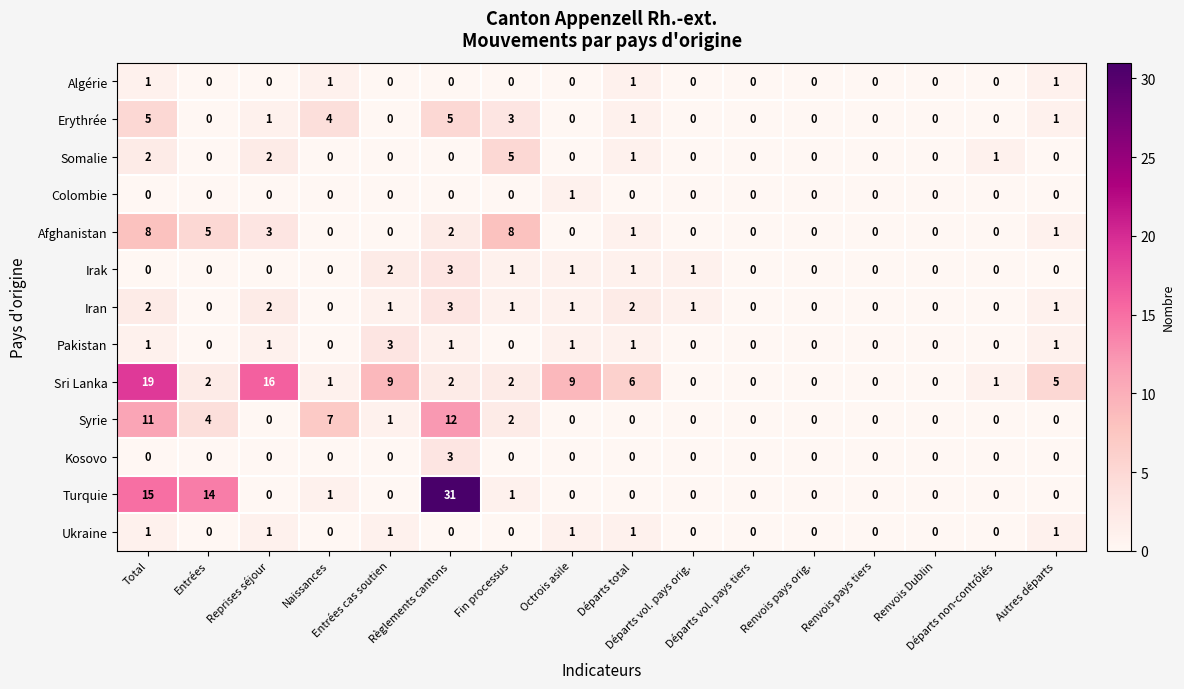

What is the maximum value shown in the chart?

31